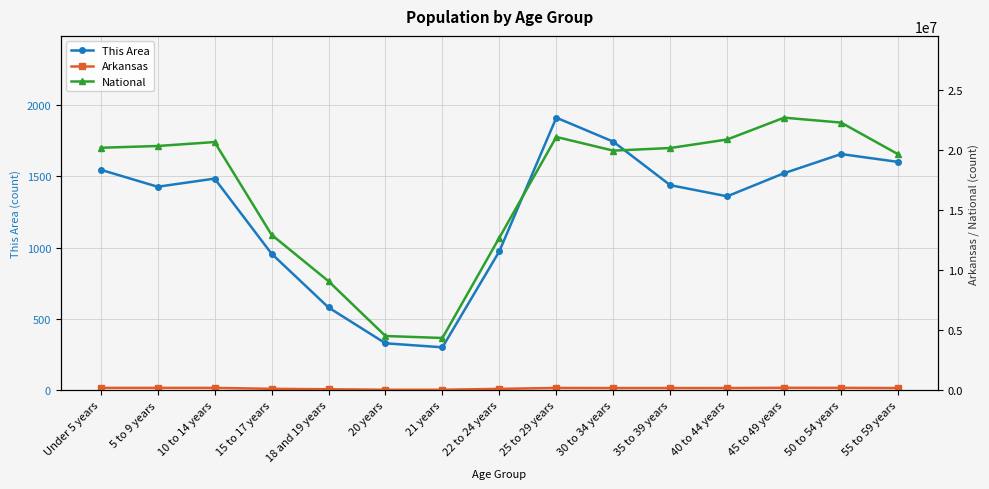

Which series has the largest total across all categories?

National